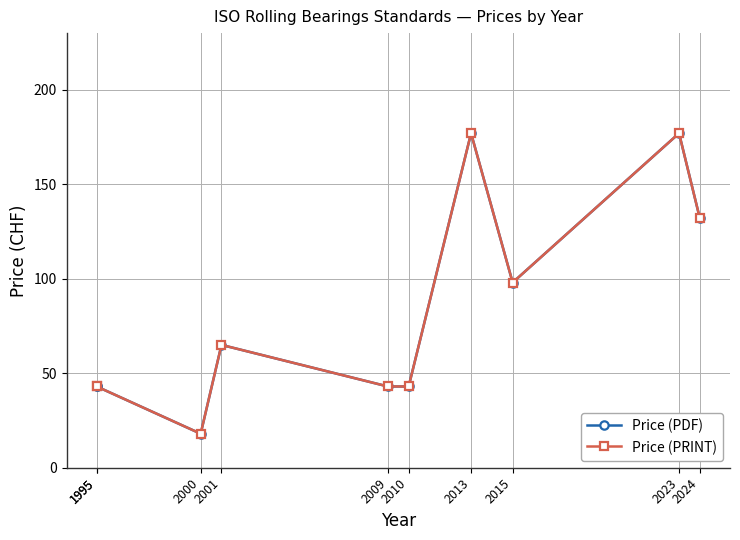

The Price (PDF) series shows 177 at 2013. True or false?

True